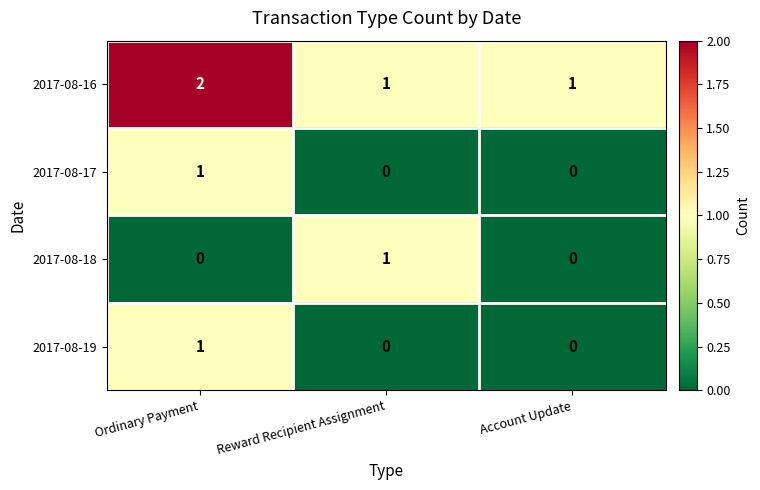

How many 2017-08-19 values are between 0 and 1?

3